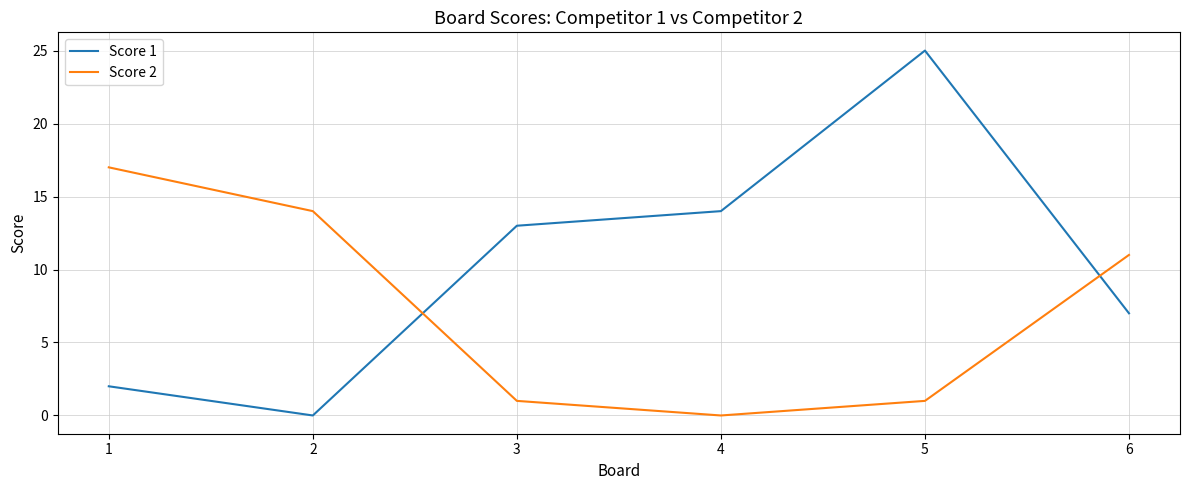

Between 3 and 6, which series saw the biggest shift?

Score 2